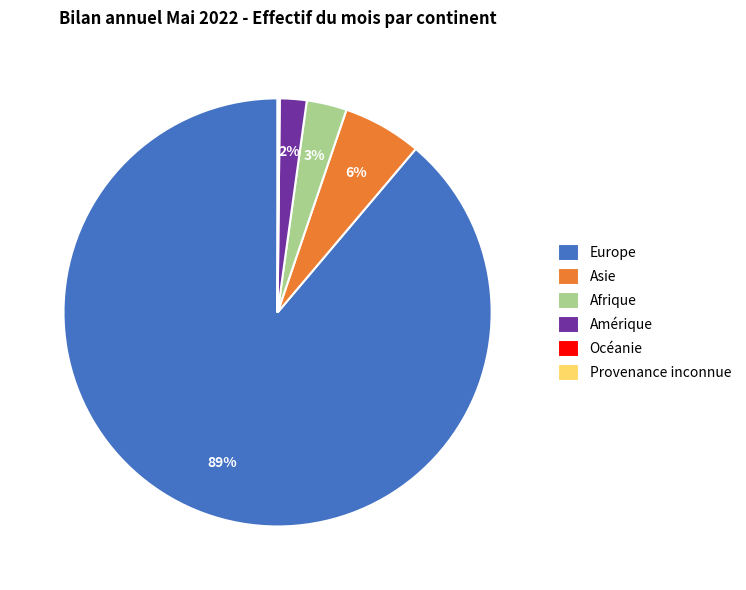

Do Afrique and Amérique together represent more than half of the pie?

No